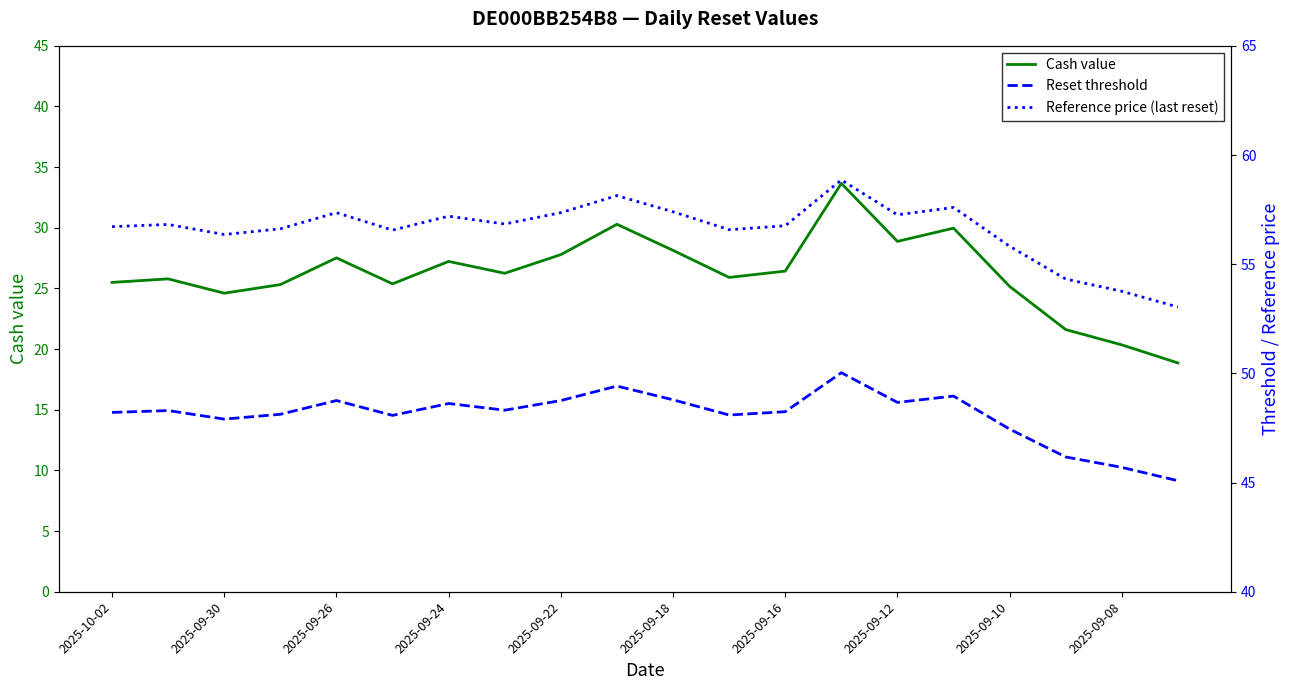

Count the number of categories in the chart.

20